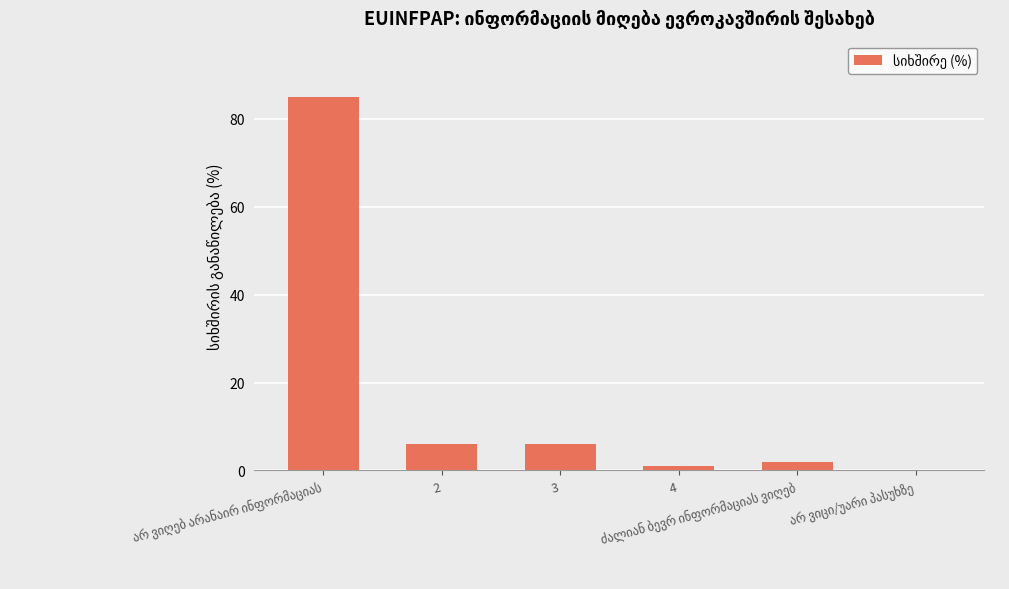

What is the maximum value shown in the chart?

85